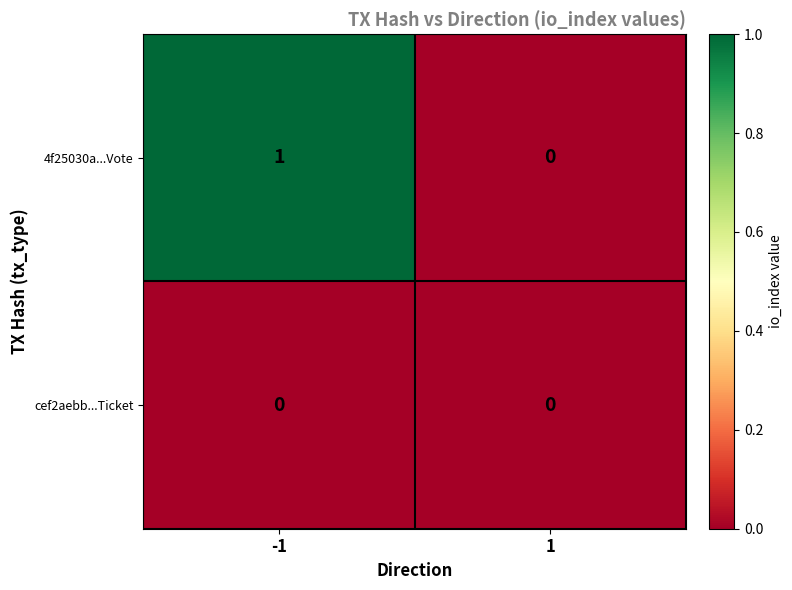

The value of 4f25030a...Vote at -1 is 1. True or false?

True